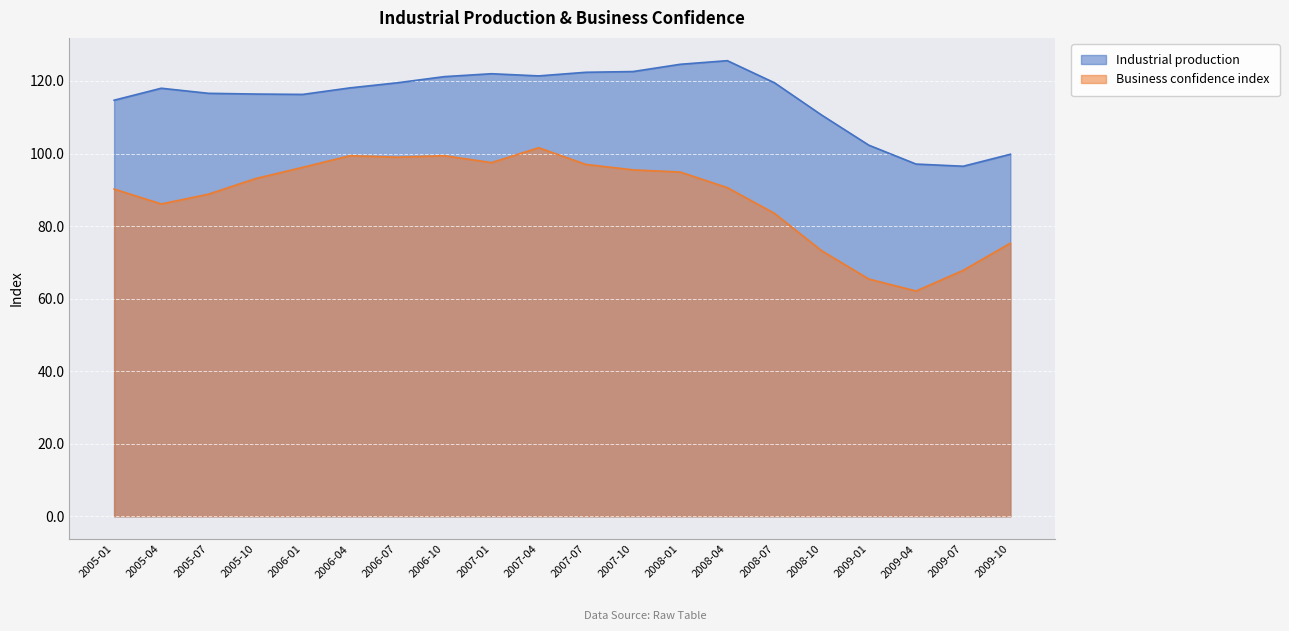

Which series has the widest spread of values?

Business confidence index